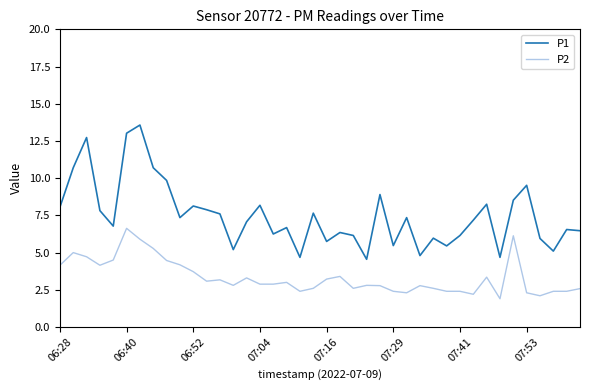

Which series has the largest total across all categories?

P1